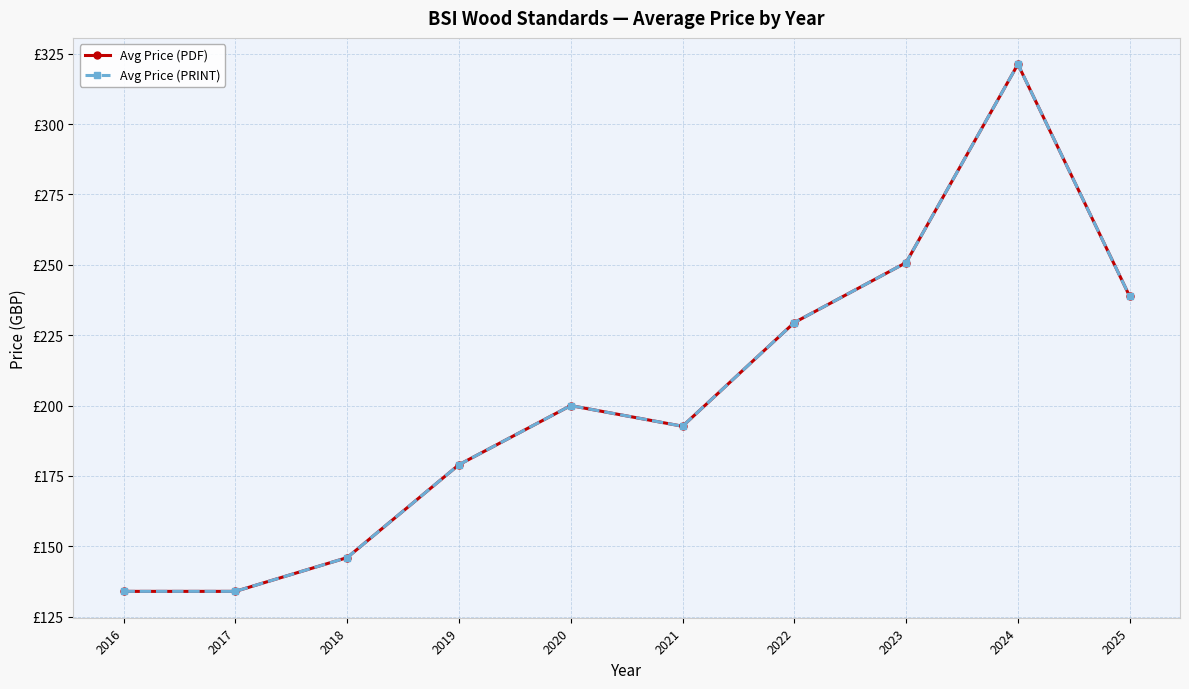

Is this an area chart (filled region under the line)?

No